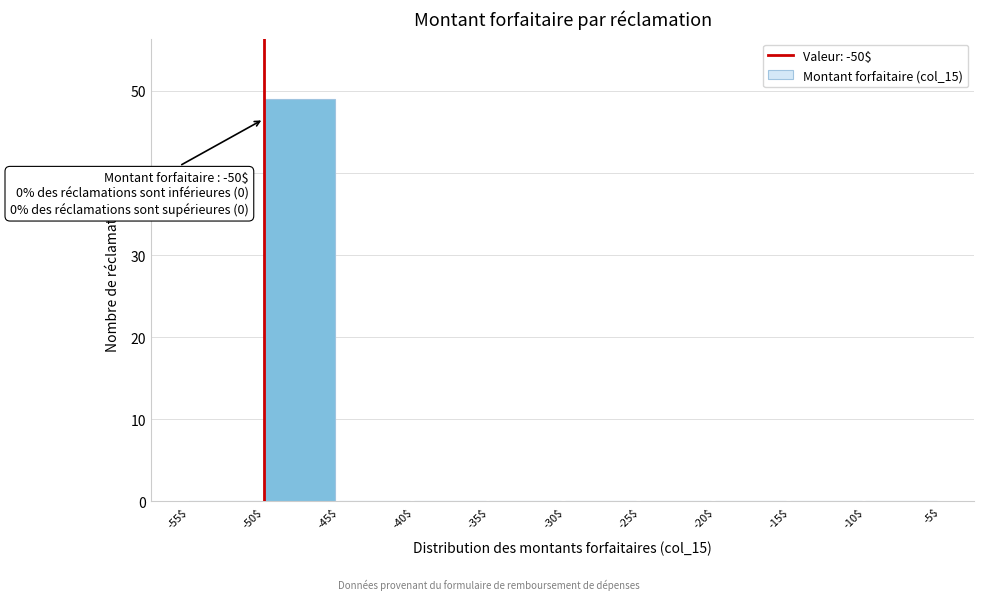

Which range on the x-axis has the tallest bar?

-50$ to -45$